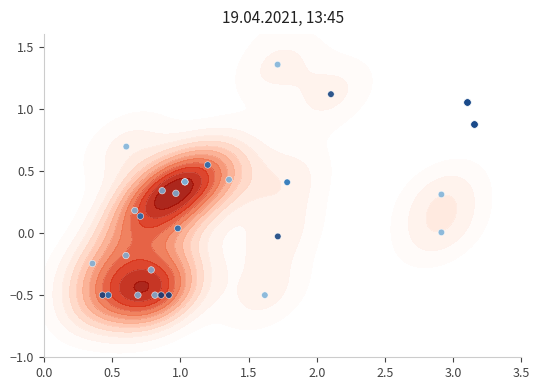

What is the average value?

0.2